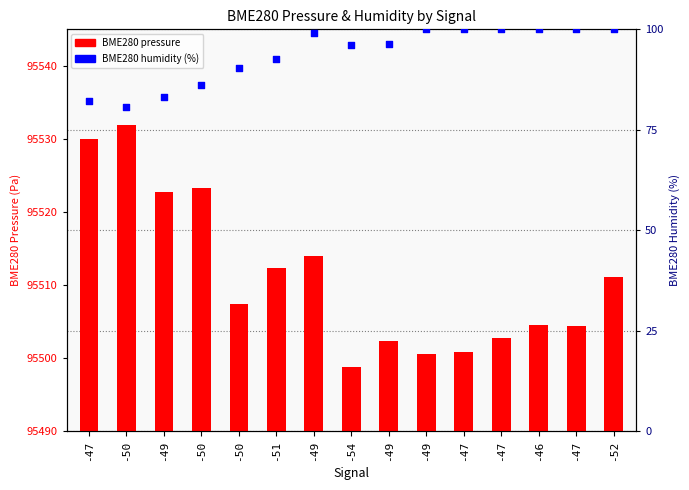

Is the value of BME280 pressure at -51 greater than the value of BME280 humidity (%) at -49?

Yes